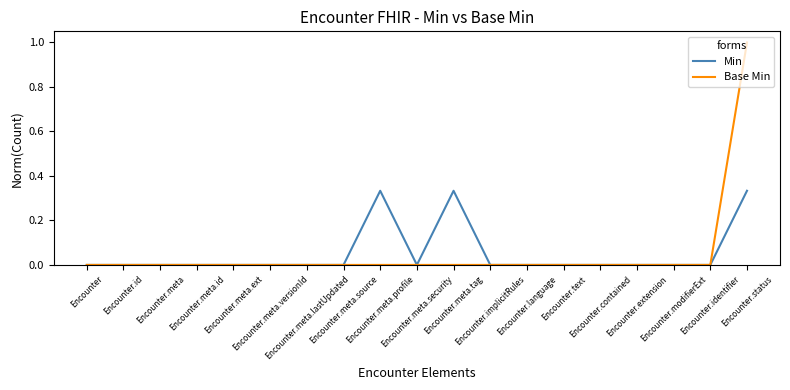

The value of Min at Encounter.meta is 0.1. True or false?

False